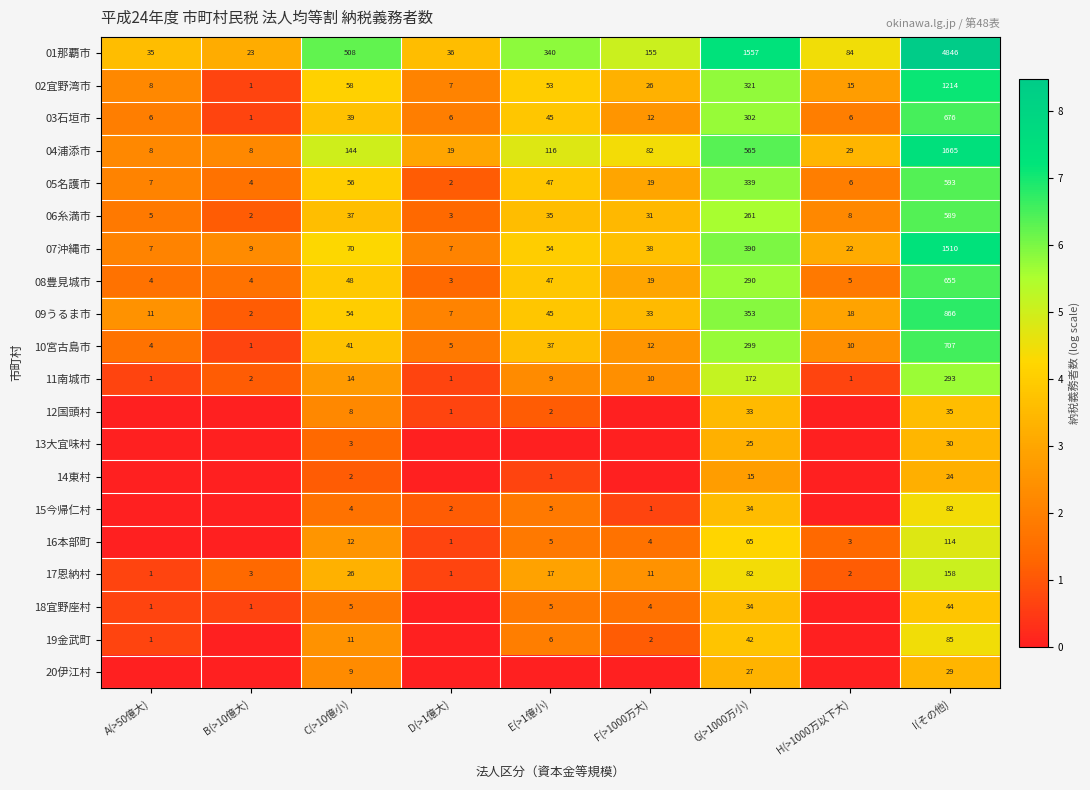

What is the lowest value of the 01那覇市 series?

23